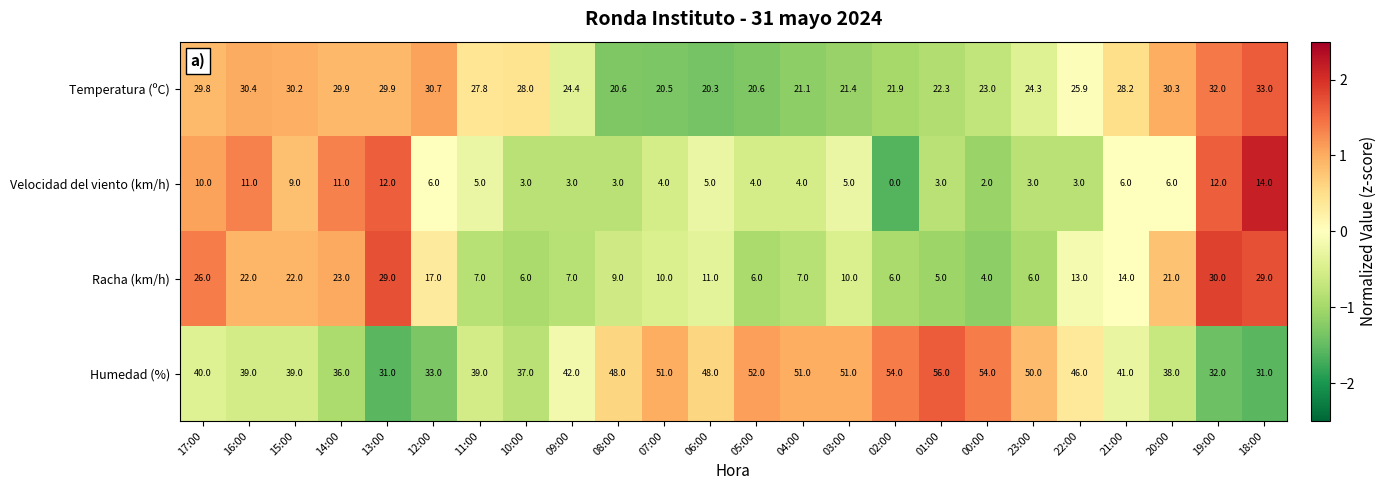

What is the highest value of the Humedad (%) series?

56.0